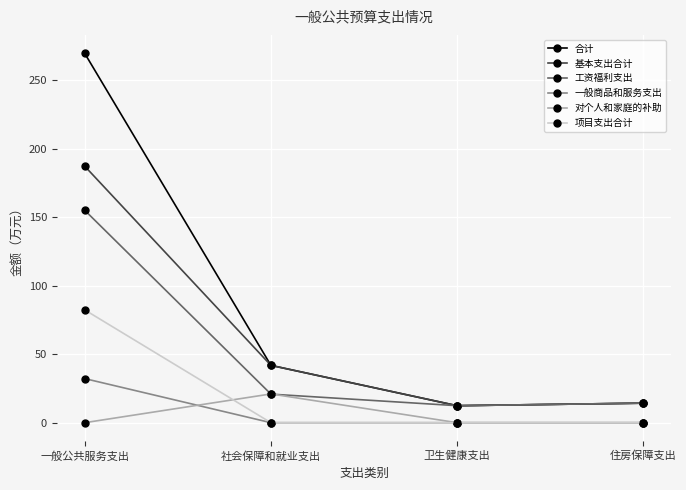

What value does the 项目支出合计 series have at 一般公共服务支出?

82.4